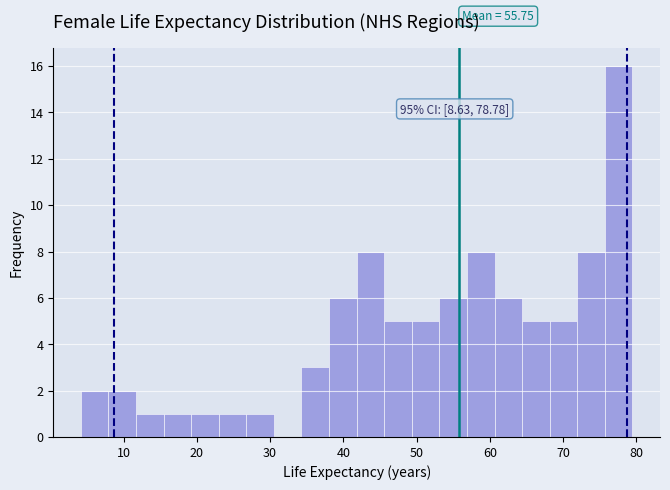

Around what value on the x-axis is the tallest bar? Give the approximate position of its centre, as read against the axis.

78